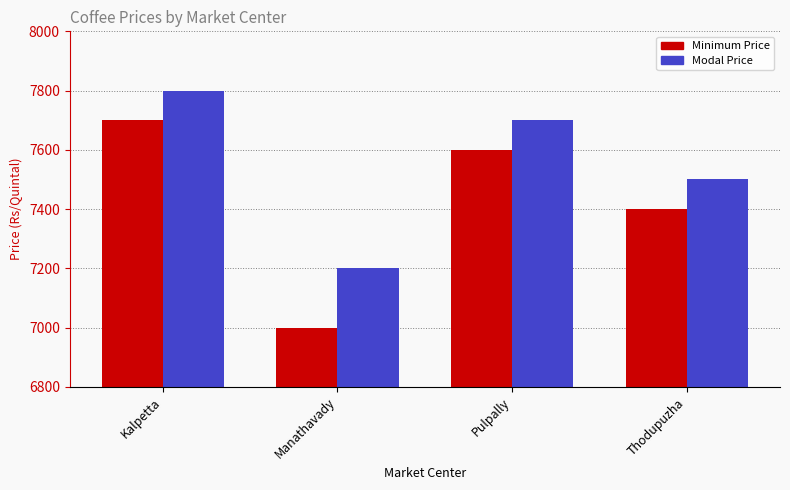

Reading left to right, extract all data points from this chart.

Minimum Price: 7700	7000	7600	7400
Modal Price: 7800	7200	7700	7500